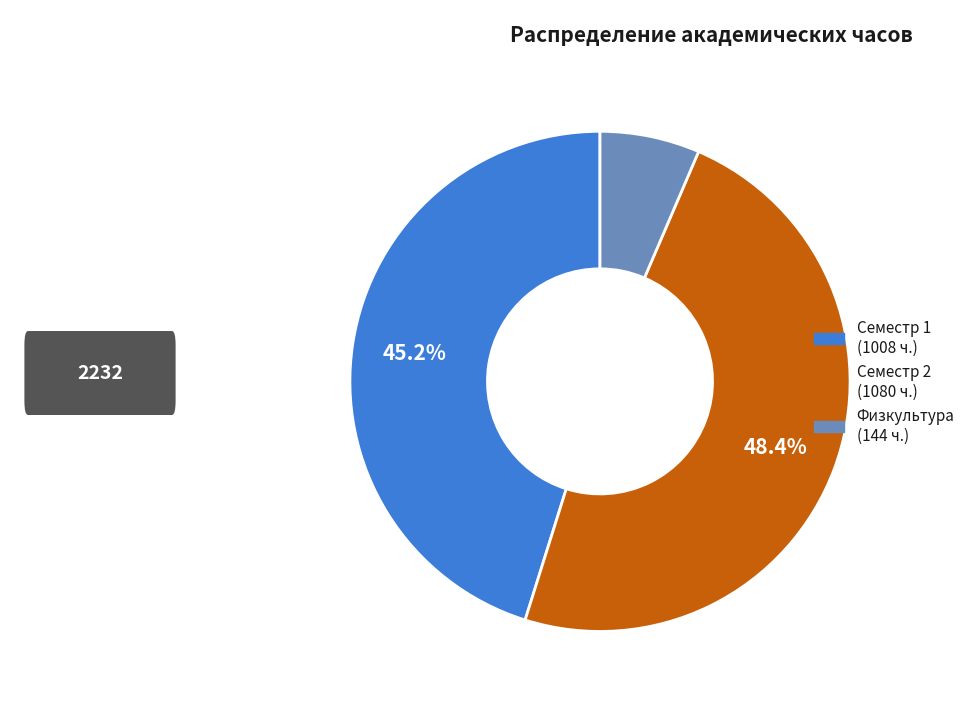

Is there any slice that represents more than half of the pie?

No